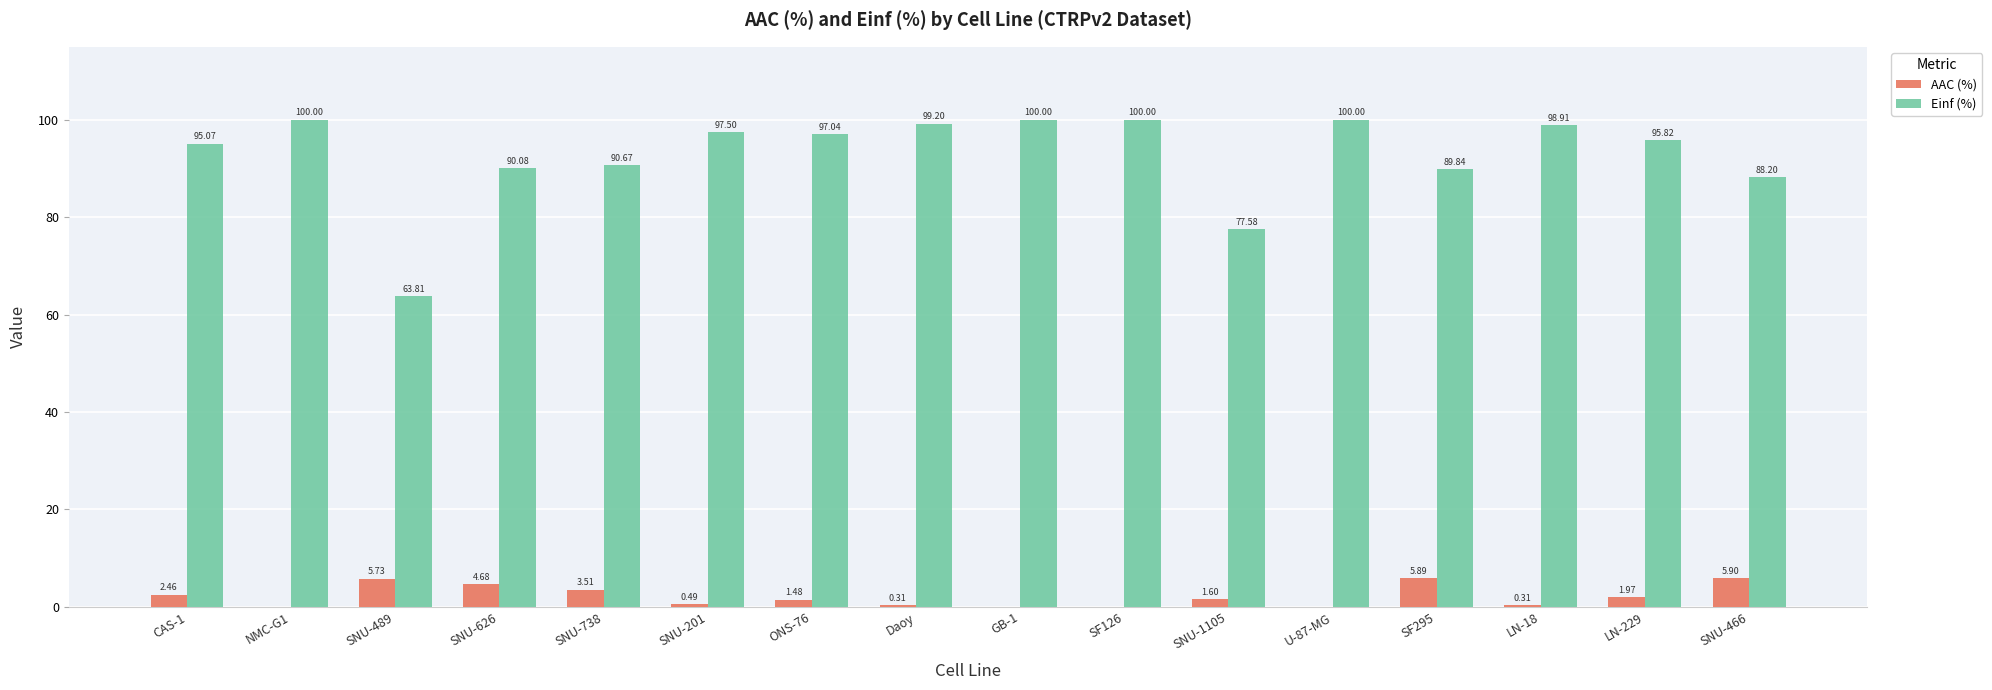

What is the sum of the Einf (%) values at SNU-626 and SNU-466?

178.3